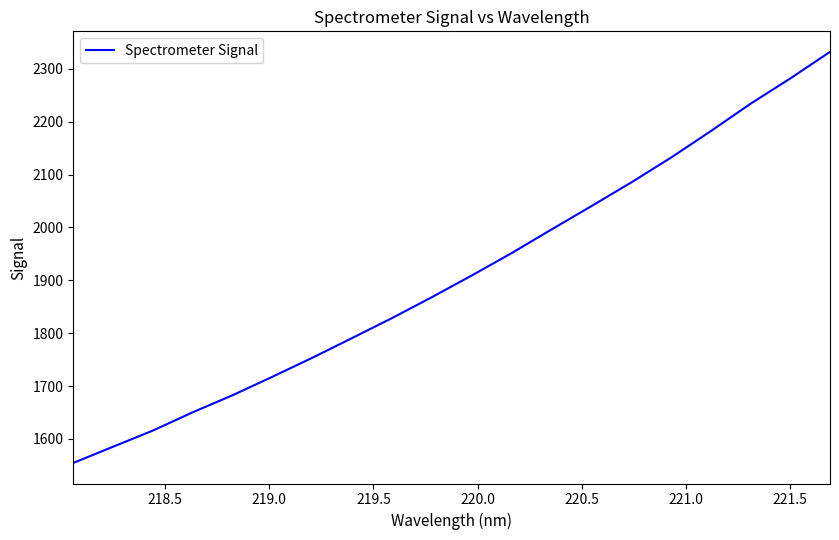

What is the difference between the second highest and minimum values?

727.3